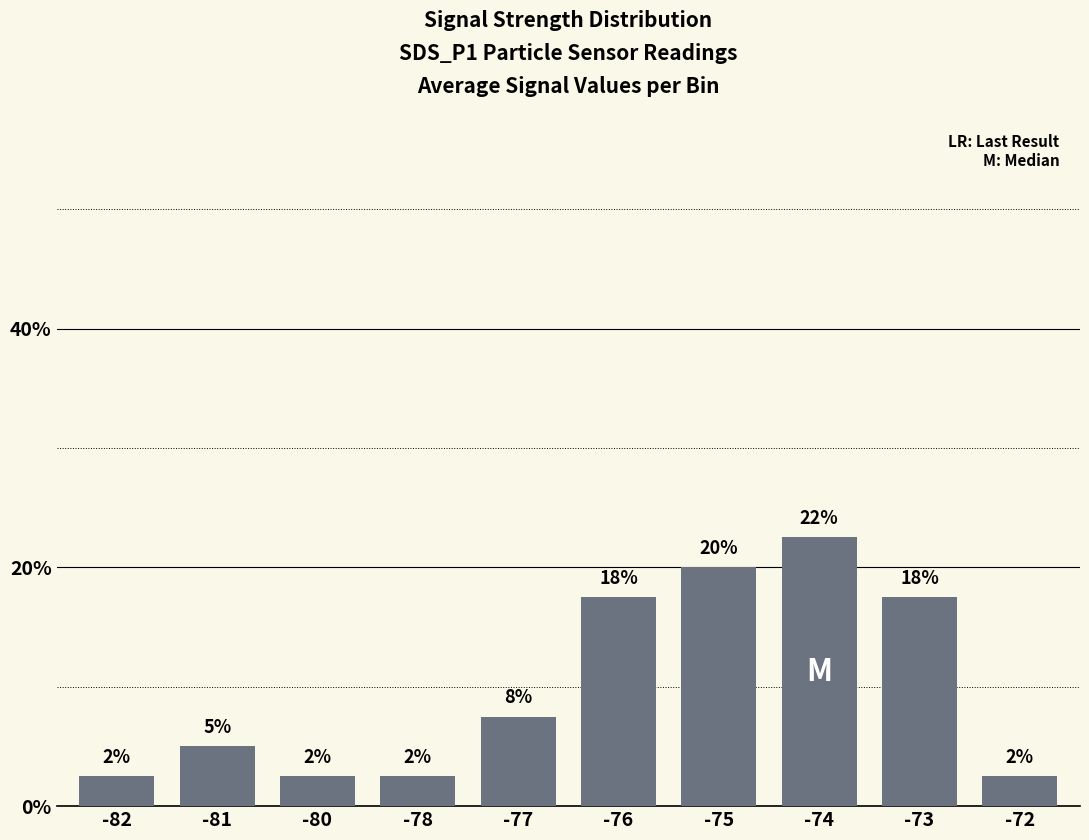

List the labels in order of value, largest first.

-74, -75, -76, -73, -77, -81, -82, -80, -78, -72